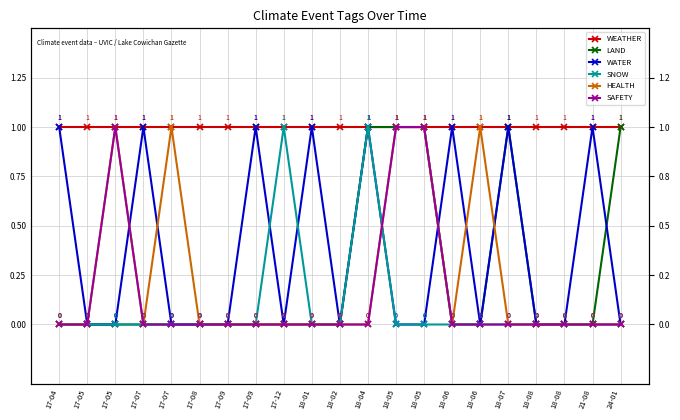

Reading left to right, transcribe all the data shown in this chart.

WEATHER: 17-04=1	17-05=1	17-05=1	17-07=1	17-07=1	17-08=1	17-09=1	17-09=1	17-12=1	18-01=1	18-02=1	18-04=1	18-05=1	18-05=1	18-06=1	18-06=1	18-07=1	18-08=1	18-08=1	21-08=1	24-01=1
LAND: 17-04=0	17-05=0	17-05=0	17-07=0	17-07=0	17-08=0	17-09=0	17-09=0	17-12=0	18-01=0	18-02=0	18-04=1	18-05=1	18-05=1	18-06=0	18-06=0	18-07=1	18-08=0	18-08=0	21-08=0	24-01=1
WATER: 17-04=1	17-05=0	17-05=0	17-07=1	17-07=0	17-08=0	17-09=0	17-09=1	17-12=0	18-01=1	18-02=0	18-04=1	18-05=0	18-05=0	18-06=1	18-06=0	18-07=1	18-08=0	18-08=0	21-08=1	24-01=0
SNOW: 17-04=0	17-05=0	17-05=0	17-07=0	17-07=0	17-08=0	17-09=0	17-09=0	17-12=1	18-01=0	18-02=0	18-04=1	18-05=0	18-05=0	18-06=0	18-06=0	18-07=0	18-08=0	18-08=0	21-08=0	24-01=0
HEALTH: 17-04=0	17-05=0	17-05=1	17-07=0	17-07=1	17-08=0	17-09=0	17-09=0	17-12=0	18-01=0	18-02=0	18-04=0	18-05=1	18-05=1	18-06=0	18-06=1	18-07=0	18-08=0	18-08=0	21-08=0	24-01=0
SAFETY: 17-04=0	17-05=0	17-05=1	17-07=0	17-07=0	17-08=0	17-09=0	17-09=0	17-12=0	18-01=0	18-02=0	18-04=0	18-05=1	18-05=1	18-06=0	18-06=0	18-07=0	18-08=0	18-08=0	21-08=0	24-01=0